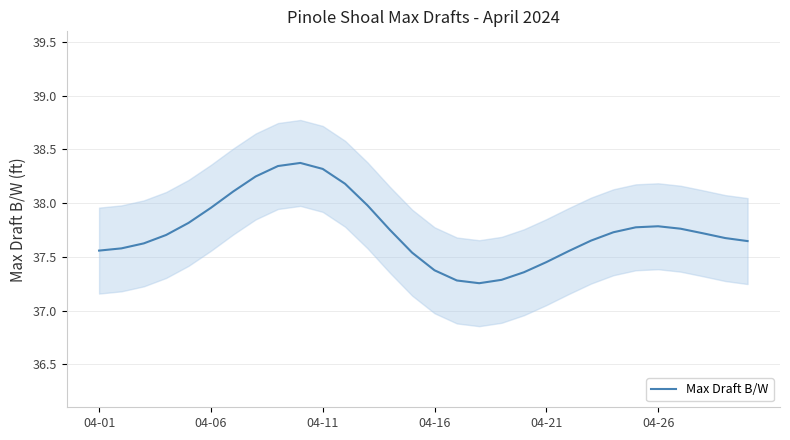

Reading right to left, extract all data points from this chart.

37.6	37.7	37.7	37.8	37.8	37.8	37.7	37.7	37.6	37.5	37.4	37.3	37.3	37.3	37.4	37.5	37.8	38.0	38.2	38.3	38.4	38.3	38.2	38.1	38.0	37.8	37.7	37.6	37.6	37.6